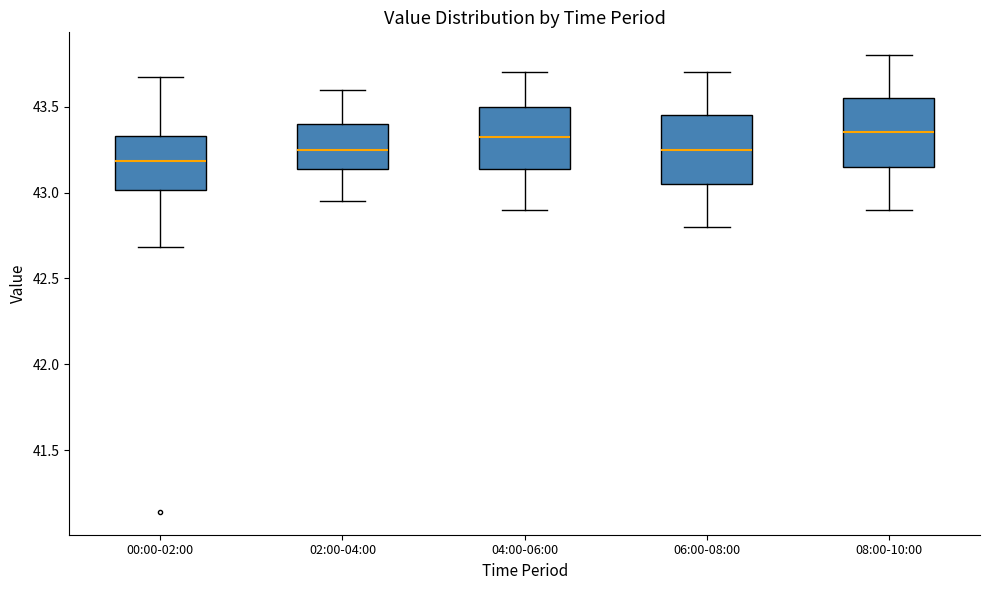

Reading left to right, read every box against the y-axis: the position of its median line, the range the box covers, and the ends of its whiskers. The values are not printed on the chart, so give them approximately, as read against the axis.

00:00-02:00: median 43.20, box 43.00 to 43.35, whiskers 42.70 to 43.65
02:00-04:00: median 43.25, box 43.15 to 43.40, whiskers 42.95 to 43.60
04:00-06:00: median 43.35, box 43.15 to 43.50, whiskers 42.90 to 43.70
06:00-08:00: median 43.25, box 43.05 to 43.45, whiskers 42.80 to 43.70
08:00-10:00: median 43.35, box 43.15 to 43.55, whiskers 42.90 to 43.80